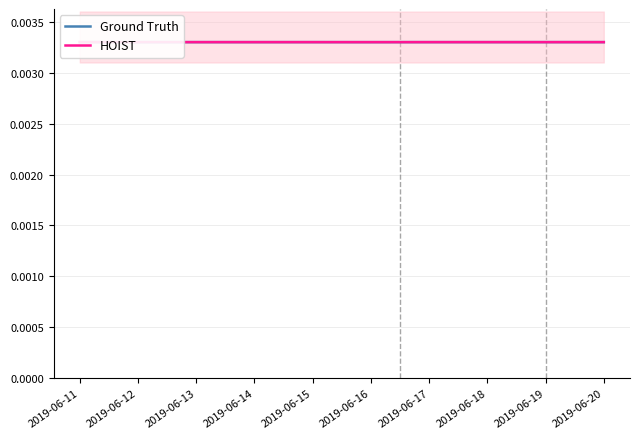

True or false: Ground Truth has a value of 0.0 at 2019-06-17.

True